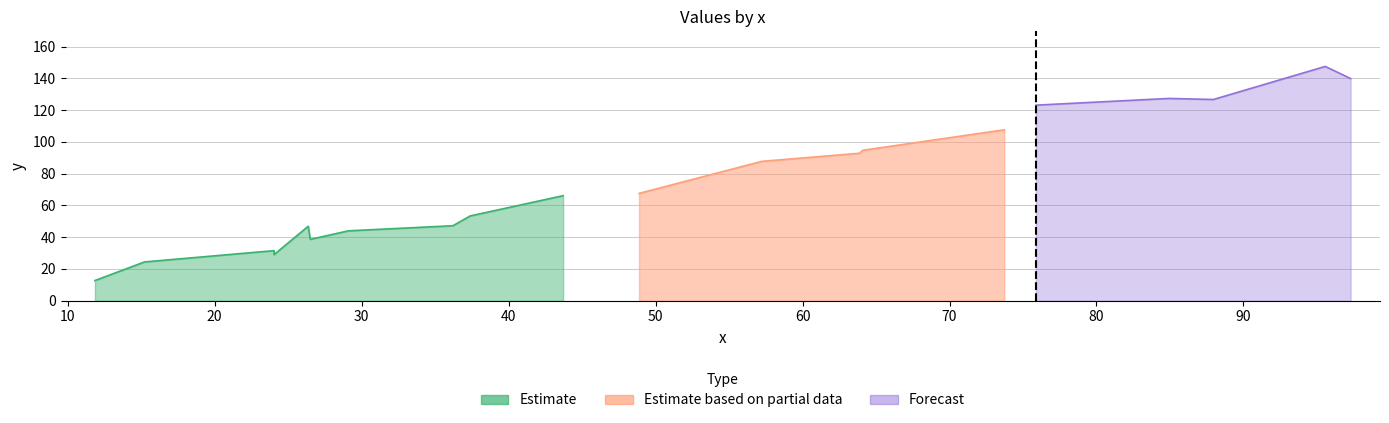

How many data points are above 67?

10